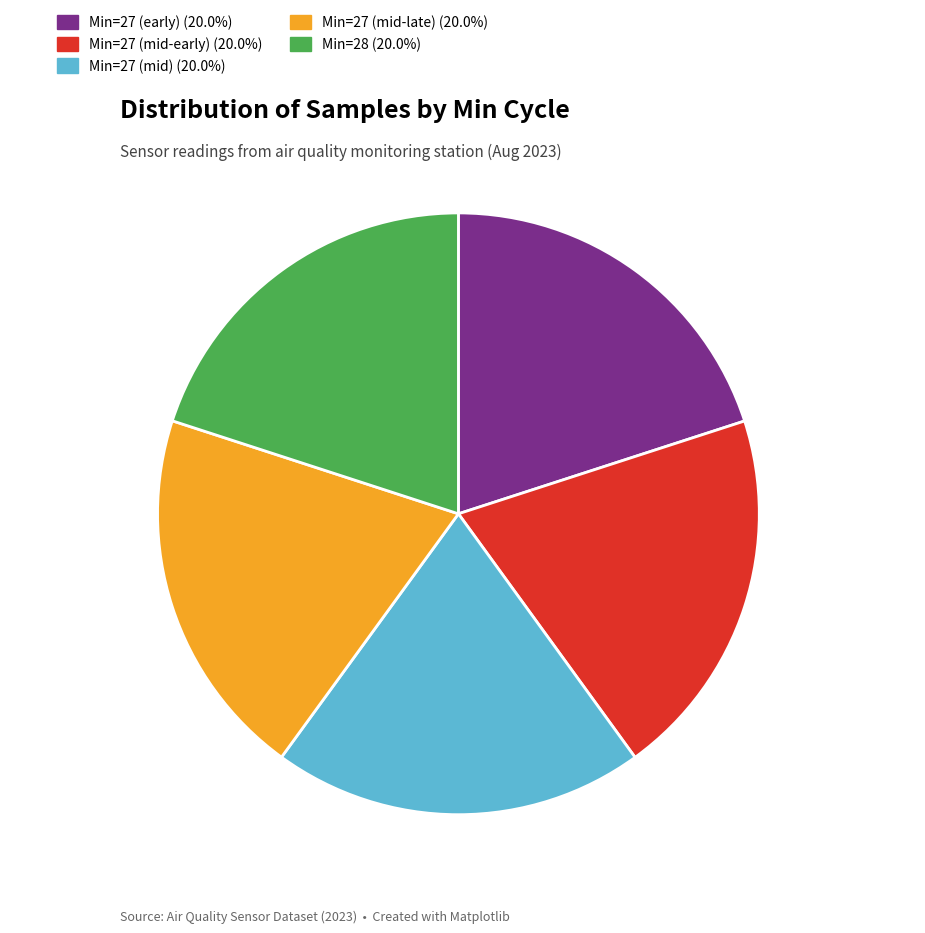

Is the sum of Min=27 (mid) 20.0% and Min=27 (mid-early) 20.0% greater than half?

No